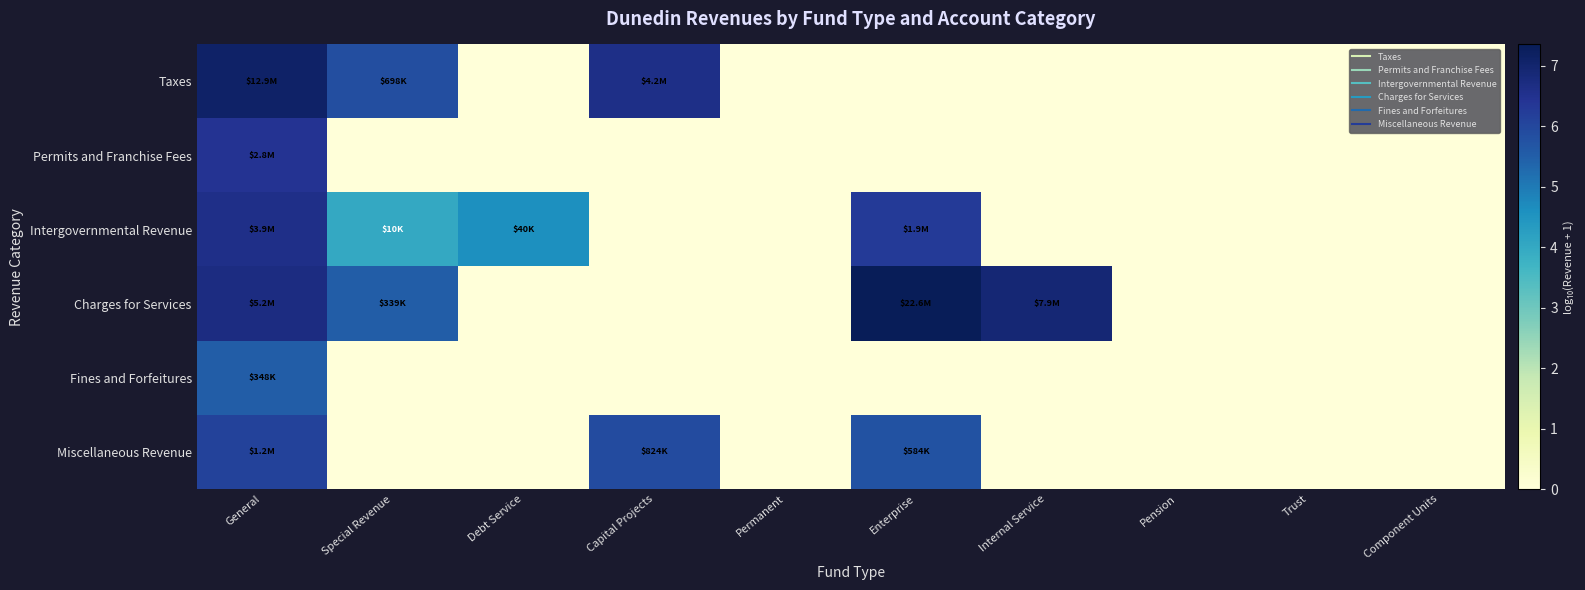

How many categories are shown in the chart?

10